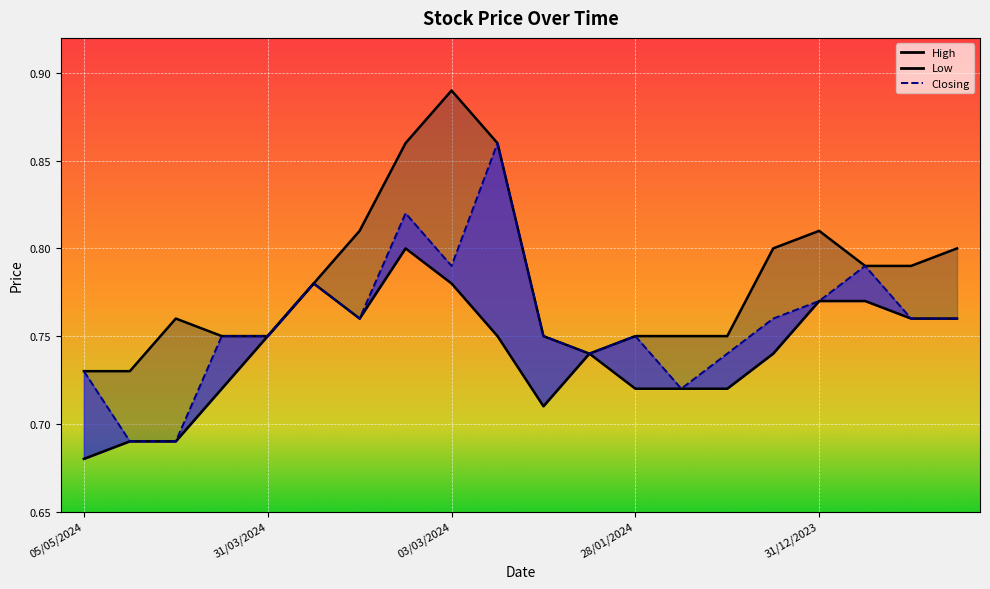

True or false: Closing and High intersect in this chart.

False